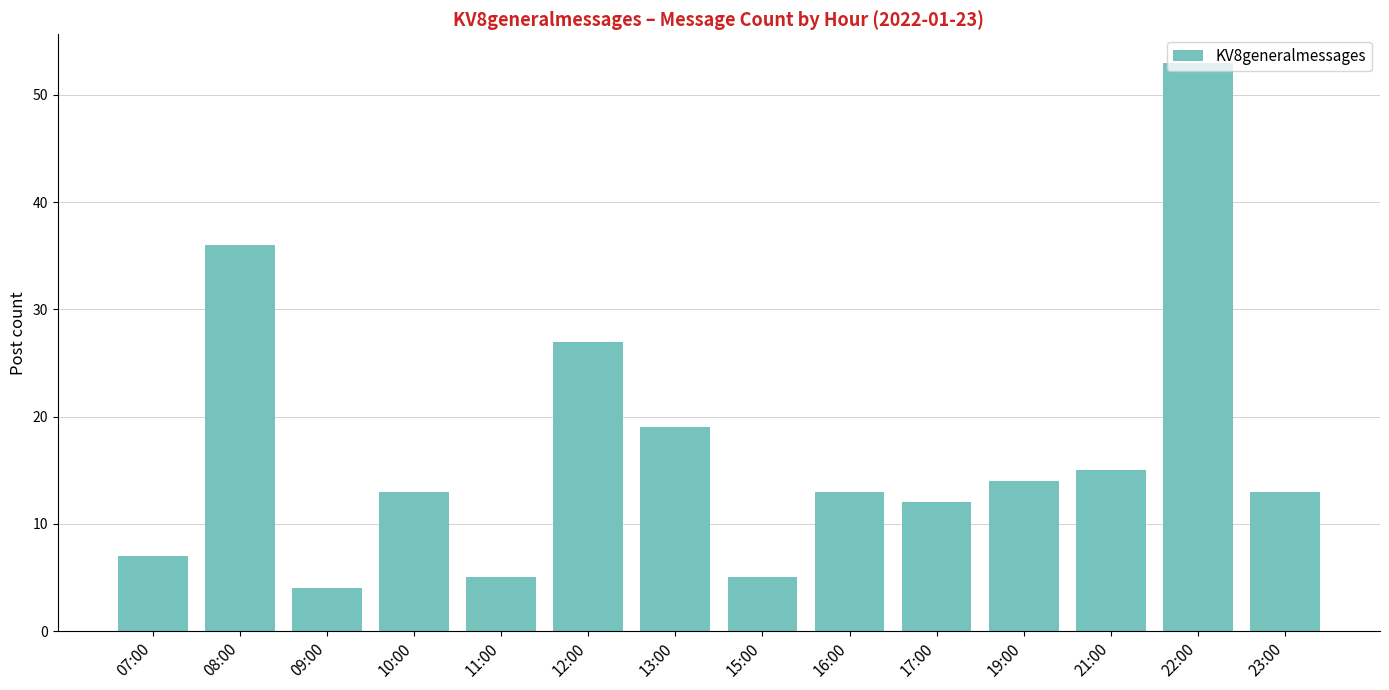

What is the label of the 10th bar from the left?

17:00